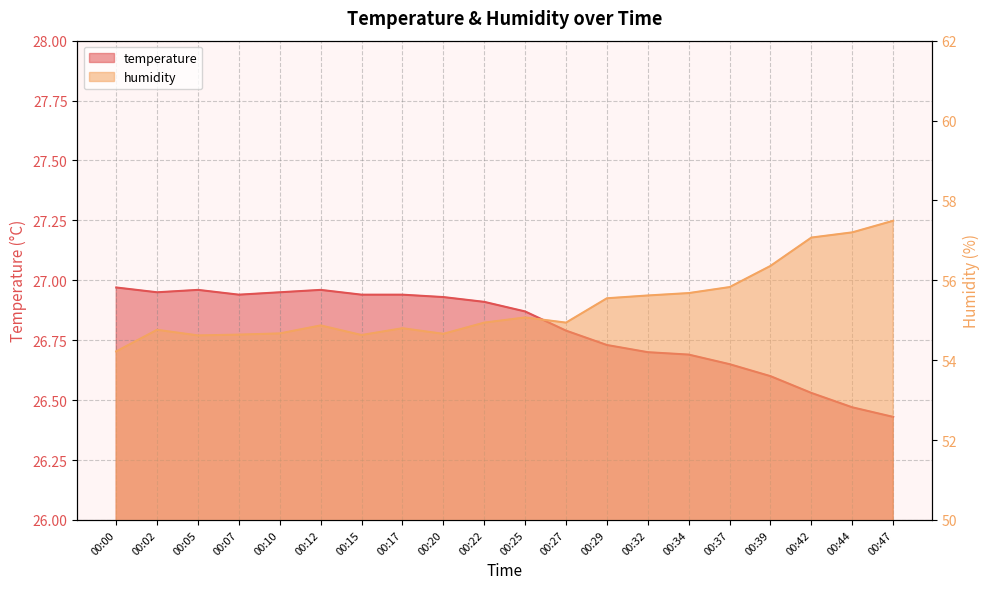

True or false: humidity and temperature intersect in this chart.

False